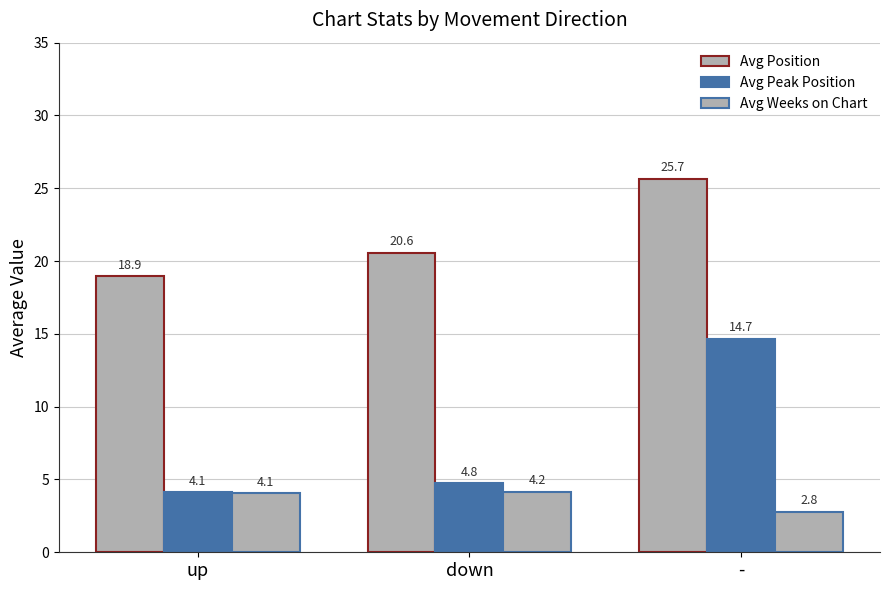

What is the total value across all series at -?

43.1